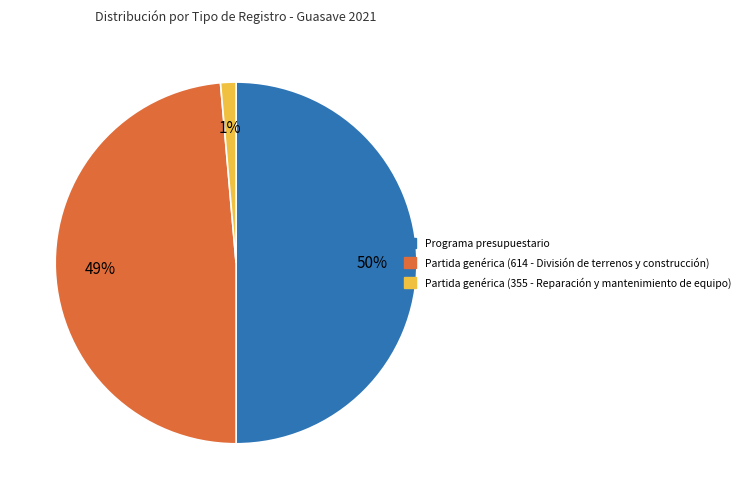

Rank the categories by value from lowest to highest.

Partida genérica (355 - Reparación y mantenimiento de equipo), Partida genérica (614 - División de terrenos y construcción), Programa presupuestario